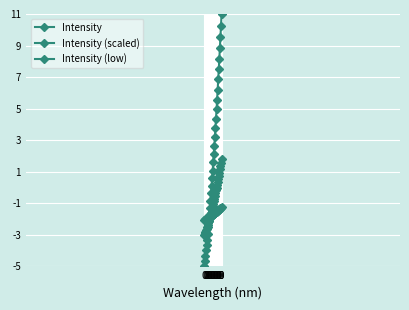

How many data points does each series have?

32